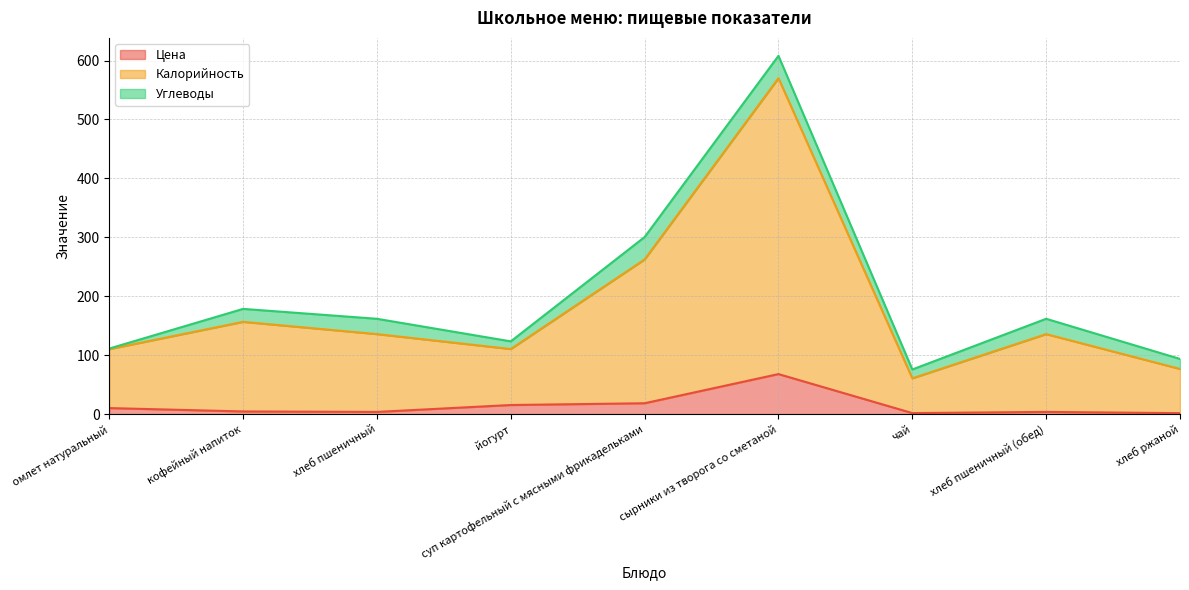

How many lines are shown in the chart?

3